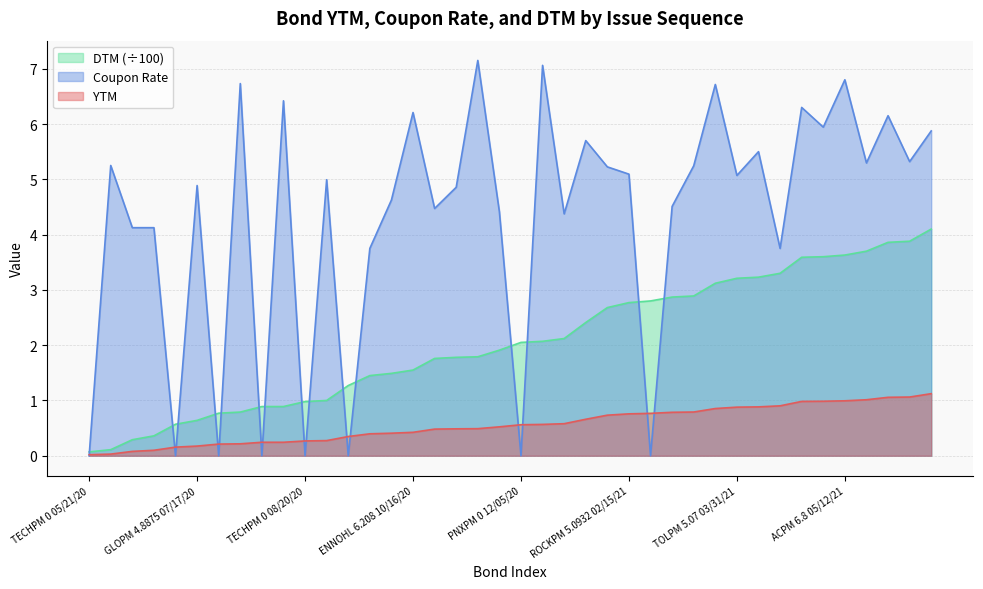

What is the sum of the Coupon Rate values at PNXPM 0 12/05/20 and UBPPM 7.061 12/07/20?

7.1